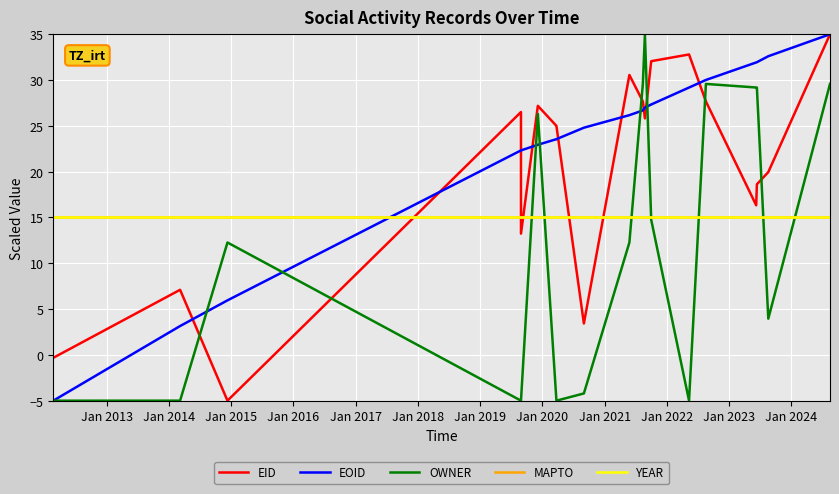

What are all the series names shown in the legend?

EID, EOID, OWNER, MAPTO, YEAR